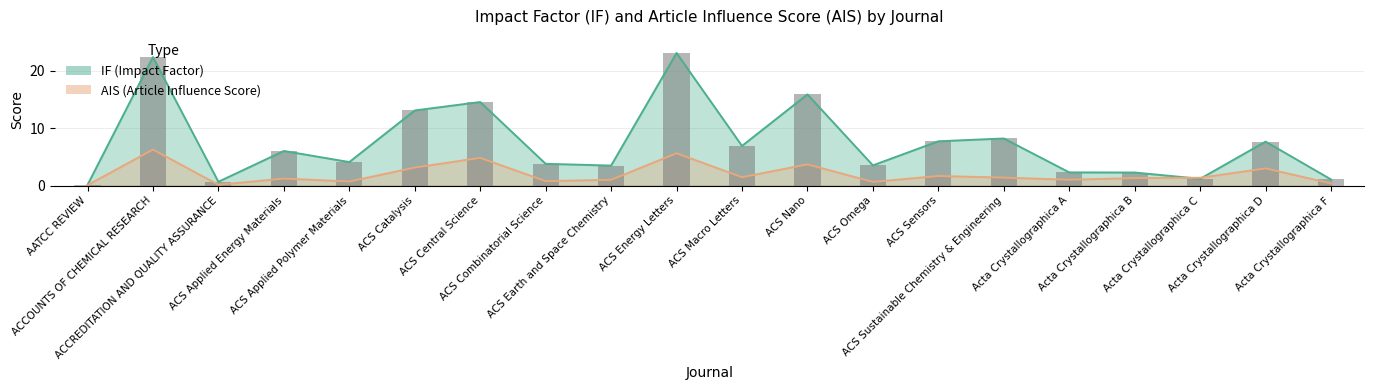

Reading left to right, transcribe all the data shown in this chart.

IF: AATCC REVIEW=0.1	ACCOUNTS OF CHEMICAL RESEARCH=22.4	ACCREDITATION AND QUALITY ASSURANCE=0.7	ACS Applied Energy Materials=6.0	ACS Applied Polymer Materials=4.1	ACS Catalysis=13.1	ACS Central Science=14.6	ACS Combinatorial Science=3.8	ACS Earth and Space Chemistry=3.5	ACS Energy Letters=23.1	ACS Macro Letters=6.9	ACS Nano=15.9	ACS Omega=3.5	ACS Sensors=7.7	ACS Sustainable Chemistry & Engineering=8.2	Acta Crystallographica A=2.3	Acta Crystallographica B=2.3	Acta Crystallographica C=1.2	Acta Crystallographica D=7.7	Acta Crystallographica F=1.1
AIS: AATCC REVIEW=0.1	ACCOUNTS OF CHEMICAL RESEARCH=6.3	ACCREDITATION AND QUALITY ASSURANCE=0.1	ACS Applied Energy Materials=1.2	ACS Applied Polymer Materials=0.7	ACS Catalysis=3.1	ACS Central Science=4.8	ACS Combinatorial Science=0.8	ACS Earth and Space Chemistry=1.0	ACS Energy Letters=5.6	ACS Macro Letters=1.5	ACS Nano=3.7	ACS Omega=0.6	ACS Sensors=1.7	ACS Sustainable Chemistry & Engineering=1.4	Acta Crystallographica A=1.0	Acta Crystallographica B=1.3	Acta Crystallographica C=1.4	Acta Crystallographica D=3.0	Acta Crystallographica F=0.4